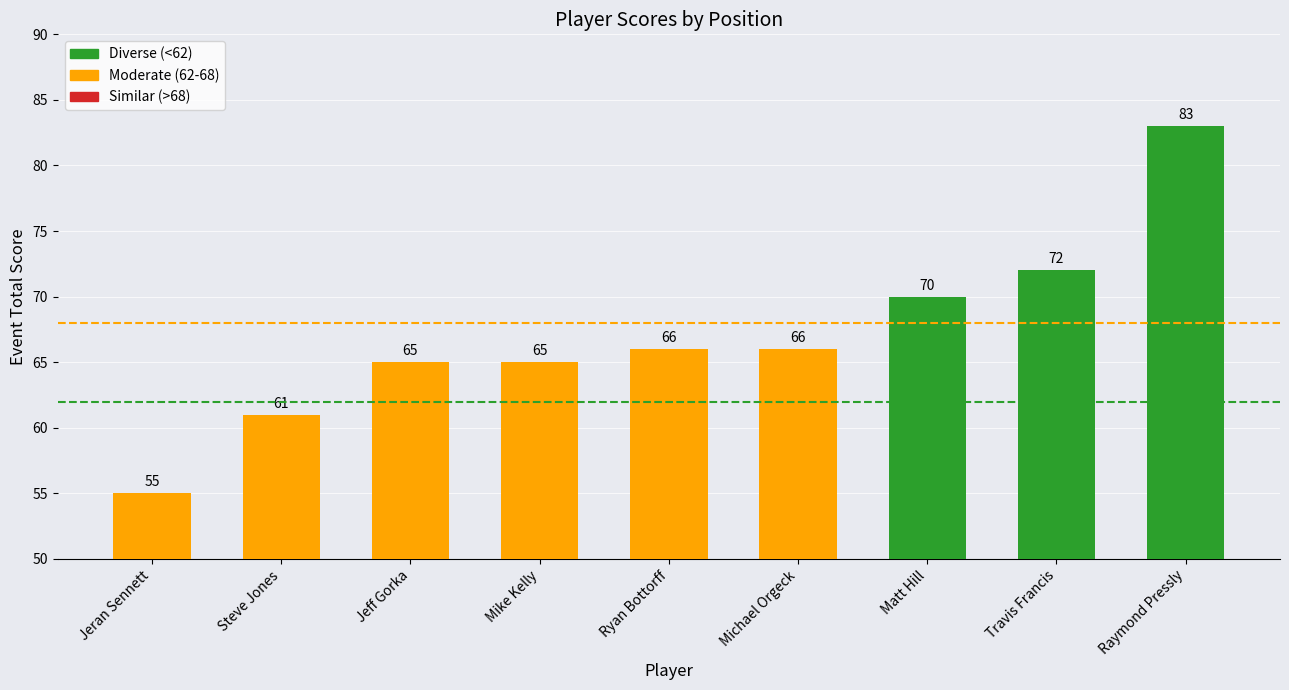

Which has a higher value, Raymond Pressly or Jeff Gorka?

Raymond Pressly